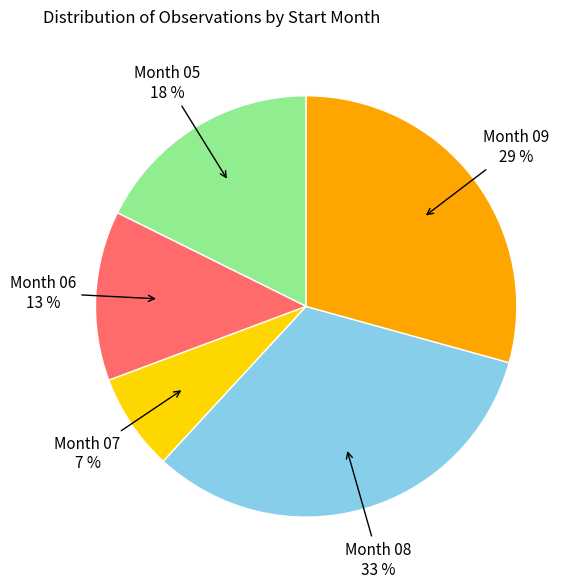

To the nearest percent, what is the average slice percentage?

20%